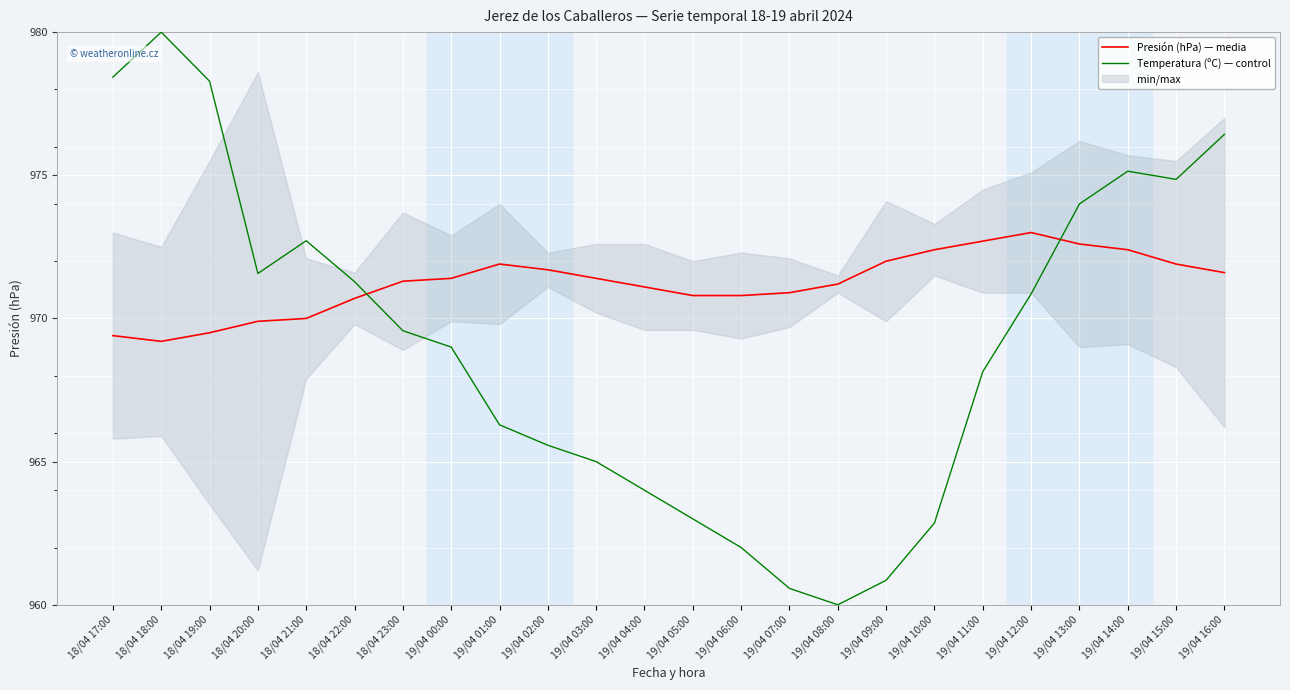

Reading right to left, extract all data points from this chart.

Presión (hPa) — media: 19/04 16:00=971.6	19/04 15:00=971.9	19/04 14:00=972.4	19/04 13:00=972.6	19/04 12:00=973.0	19/04 11:00=972.7	19/04 10:00=972.4	19/04 09:00=972.0	19/04 08:00=971.2	19/04 07:00=970.9	19/04 06:00=970.8	19/04 05:00=970.8	19/04 04:00=971.1	19/04 03:00=971.4	19/04 02:00=971.7	19/04 01:00=971.9	19/04 00:00=971.4	18/04 23:00=971.3	18/04 22:00=970.7	18/04 21:00=970.0	18/04 20:00=969.9	18/04 19:00=969.5	18/04 18:00=969.2	18/04 17:00=969.4
Temperatura (ºC) — control: 19/04 16:00=976.4	19/04 15:00=974.9	19/04 14:00=975.1	19/04 13:00=974.0	19/04 12:00=970.9	19/04 11:00=968.1	19/04 10:00=962.9	19/04 09:00=960.9	19/04 08:00=960.0	19/04 07:00=960.6	19/04 06:00=962.0	19/04 05:00=963.0	19/04 04:00=964.0	19/04 03:00=965.0	19/04 02:00=965.6	19/04 01:00=966.3	19/04 00:00=969.0	18/04 23:00=969.6	18/04 22:00=971.3	18/04 21:00=972.7	18/04 20:00=971.6	18/04 19:00=978.3	18/04 18:00=980.0	18/04 17:00=978.4